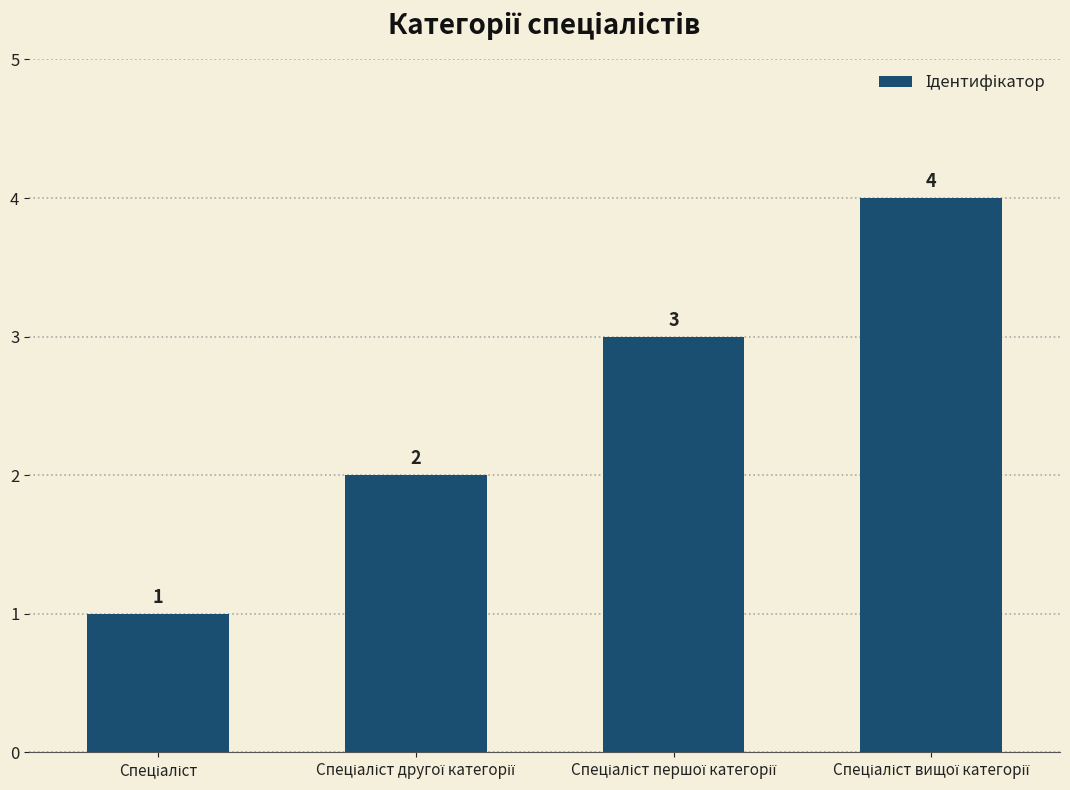

What is the sum of all values?

10